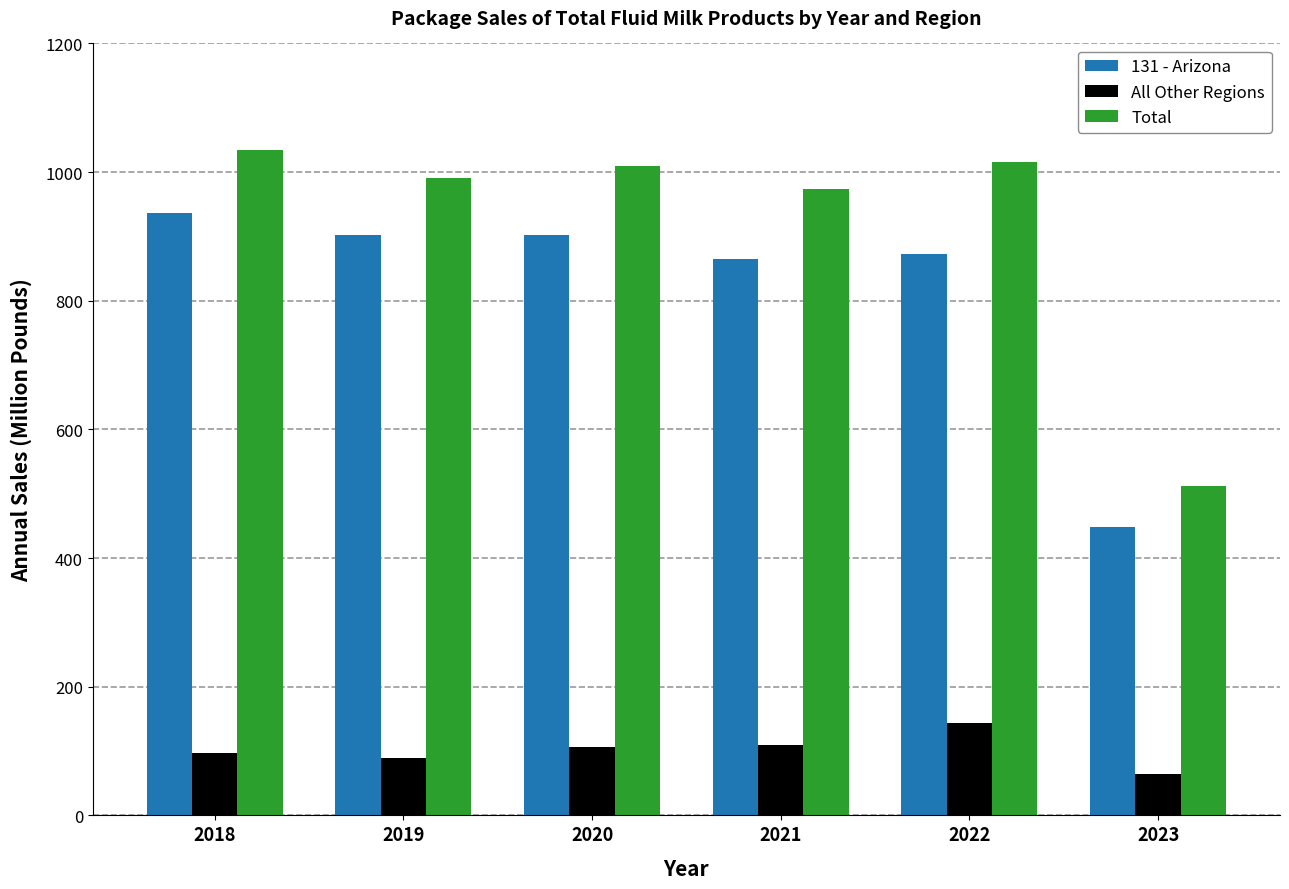

What is the smallest value displayed?

64